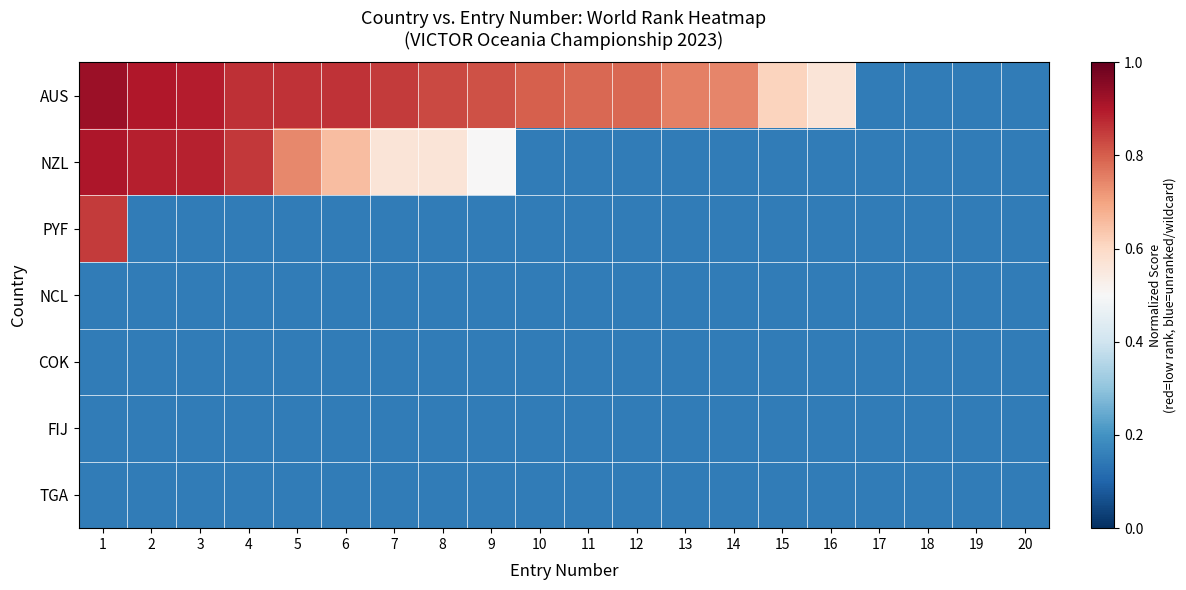

Reading left to right, what are all the values shown in this chart?

AUS: 1=0.9	2=0.9	3=0.9	4=0.9	5=0.9	6=0.9	7=0.8	8=0.8	9=0.8	10=0.8	11=0.8	12=0.8	13=0.8	14=0.7	15=0.6	16=0.6	17=0.1	18=0.1	19=0.1	20=0.1
NZL: 1=0.9	2=0.9	3=0.9	4=0.9	5=0.7	6=0.7	7=0.6	8=0.6	9=0.5	10=0.1	11=0.1	12=0.1	13=0.1	14=0.1	15=0.1	16=0.1	17=0.1	18=0.1	19=0.1	20=0.1
PYF: 1=0.8	2=0.1	3=0.1	4=0.1	5=0.1	6=0.1	7=0.1	8=0.1	9=0.1	10=0.1	11=0.1	12=0.1	13=0.1	14=0.1	15=0.1	16=0.1	17=0.1	18=0.1	19=0.1	20=0.1
NCL: 1=0.1	2=0.1	3=0.1	4=0.1	5=0.1	6=0.1	7=0.1	8=0.1	9=0.1	10=0.1	11=0.1	12=0.1	13=0.1	14=0.1	15=0.1	16=0.1	17=0.1	18=0.1	19=0.1	20=0.1
COK: 1=0.1	2=0.1	3=0.1	4=0.1	5=0.1	6=0.1	7=0.1	8=0.1	9=0.1	10=0.1	11=0.1	12=0.1	13=0.1	14=0.1	15=0.1	16=0.1	17=0.1	18=0.1	19=0.1	20=0.1
FIJ: 1=0.1	2=0.1	3=0.1	4=0.1	5=0.1	6=0.1	7=0.1	8=0.1	9=0.1	10=0.1	11=0.1	12=0.1	13=0.1	14=0.1	15=0.1	16=0.1	17=0.1	18=0.1	19=0.1	20=0.1
TGA: 1=0.1	2=0.1	3=0.1	4=0.1	5=0.1	6=0.1	7=0.1	8=0.1	9=0.1	10=0.1	11=0.1	12=0.1	13=0.1	14=0.1	15=0.1	16=0.1	17=0.1	18=0.1	19=0.1	20=0.1